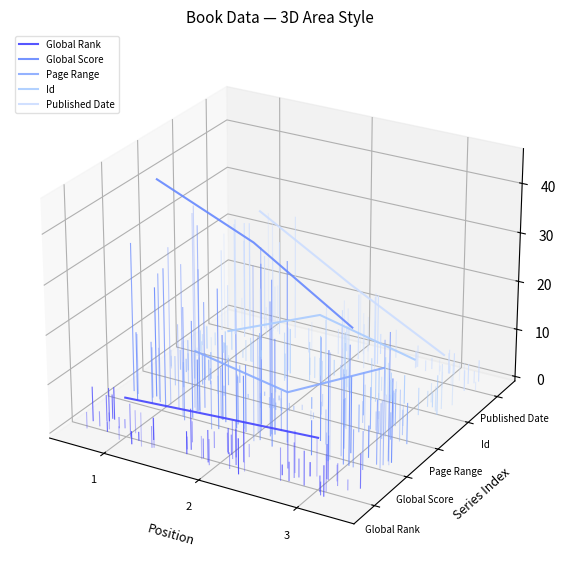

Rank the series by their maximum value, from lowest to highest.

Global Rank, Page Range, Id, Published Date, Global Score